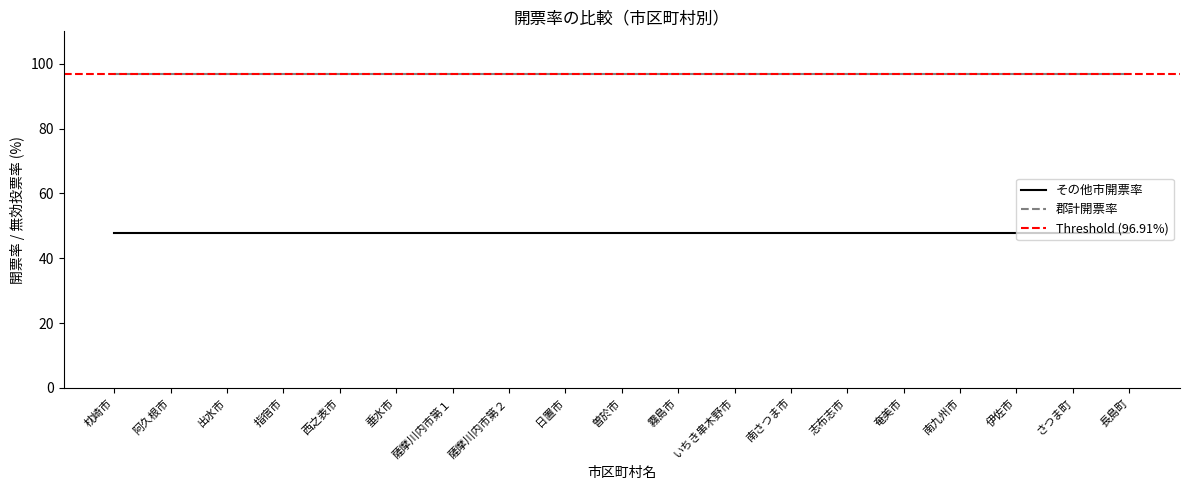

What is the approximate value of その他市開票率 at 垂水市?

47.8